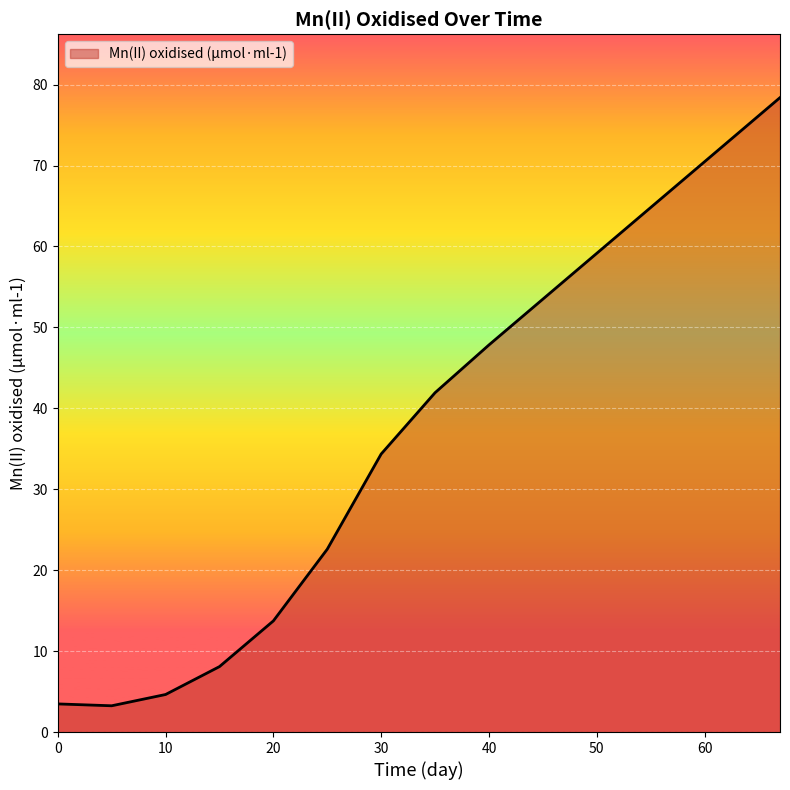

What is the difference between the maximum and minimum values?

75.1